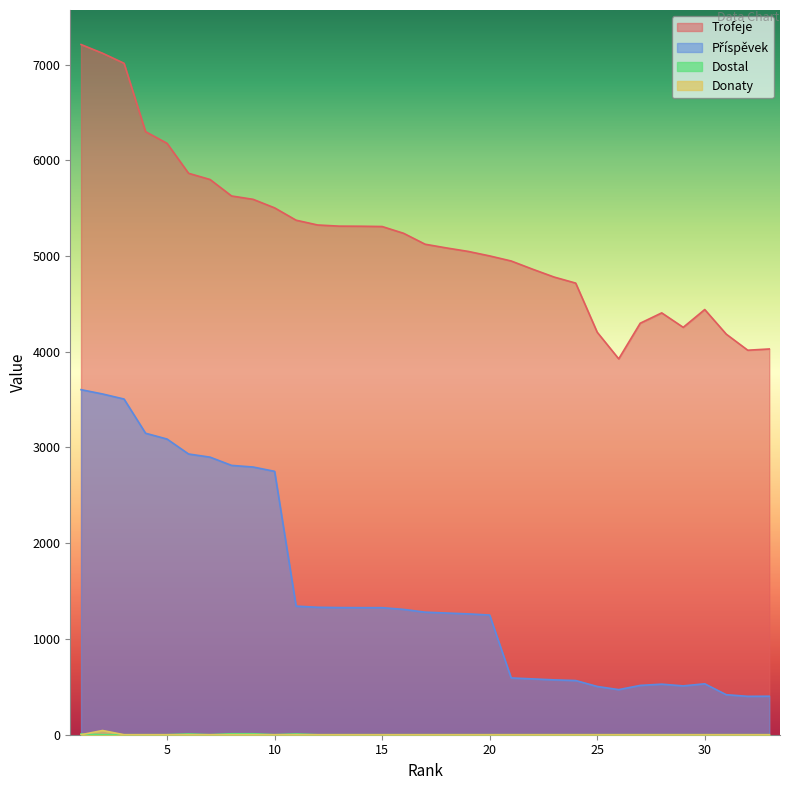

Between 4 and 16, which series saw the biggest shift?

Příspěvek